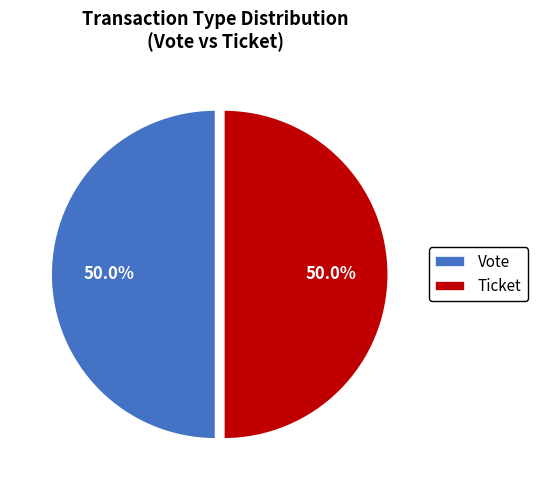

Approximately how many times larger is the value at Vote compared to Ticket?

1.0